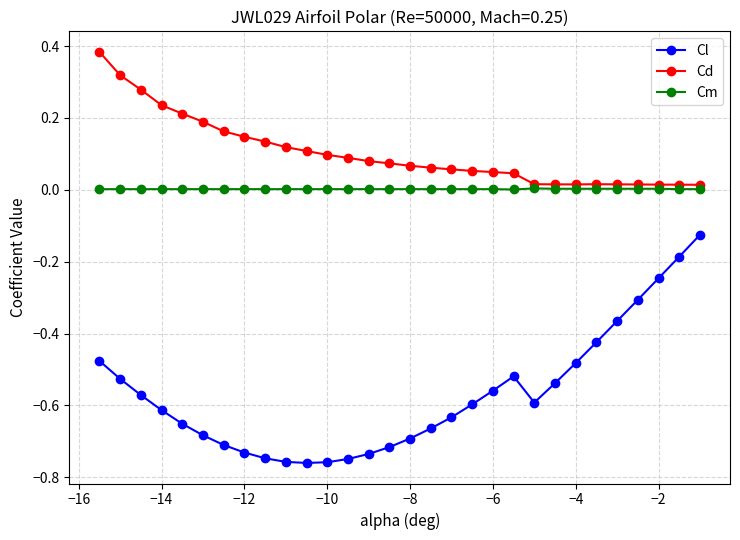

List the series in order of their peak value, highest first.

Cd, Cm, Cl